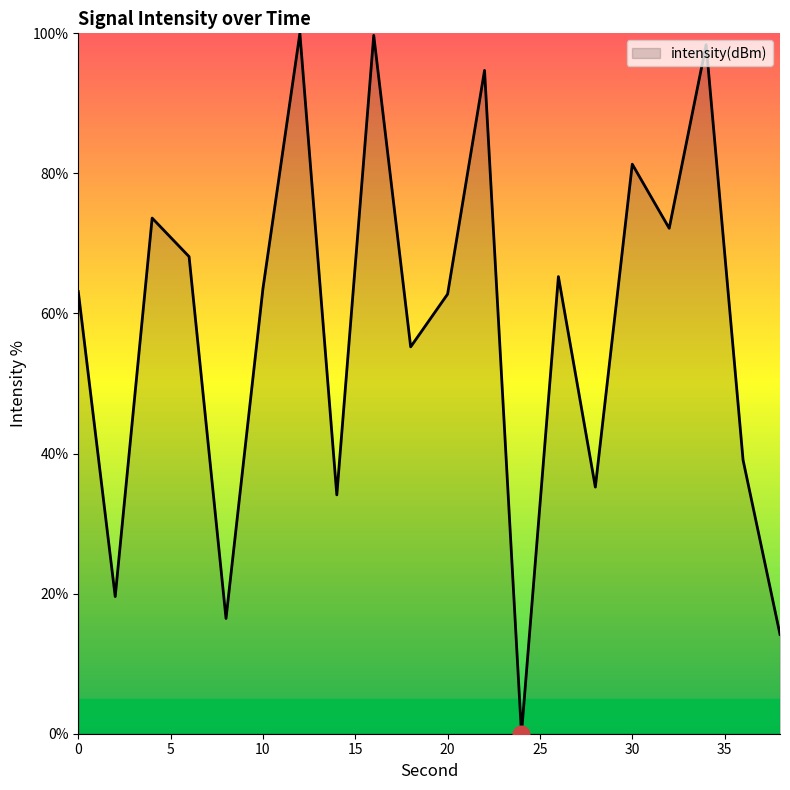

What is the greatest value displayed?

100.0